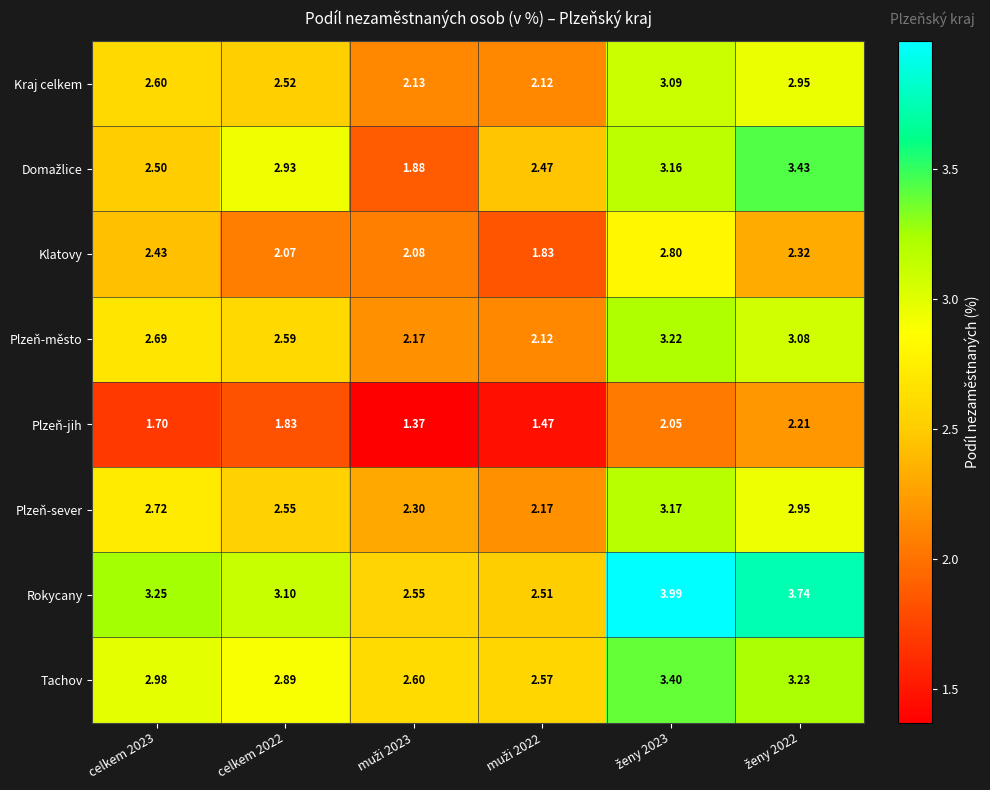

Is the value of Klatovy at celkem 2022 greater than the value of Kraj celkem at celkem 2022?

No